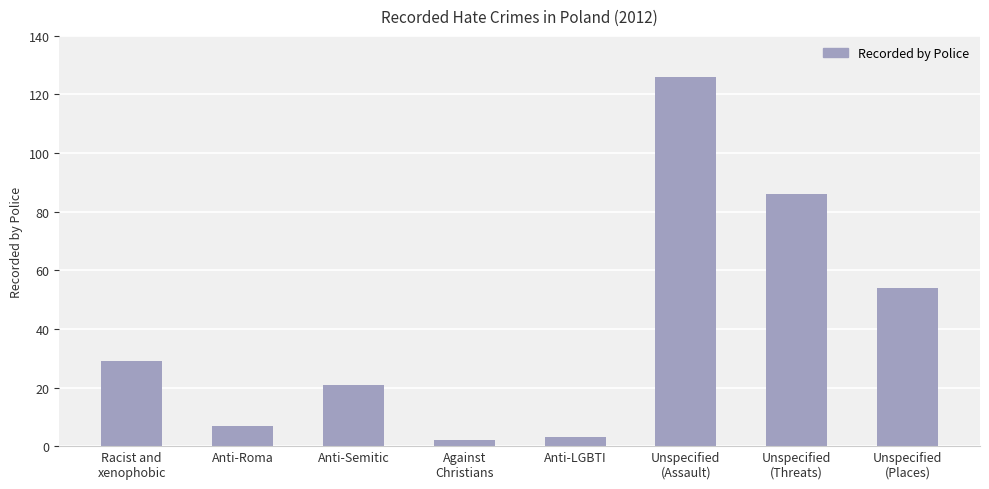

The value at Anti-LGBTI is 3. True or false?

True